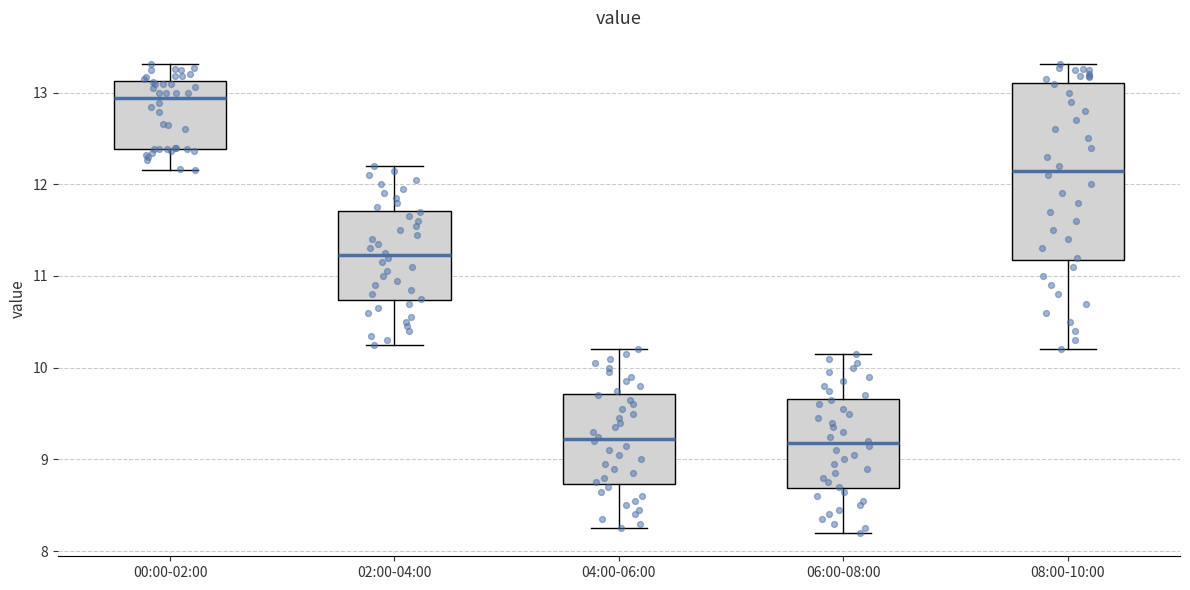

Comparing the boxes themselves (not the whiskers), which one is the tallest?

08:00-10:00